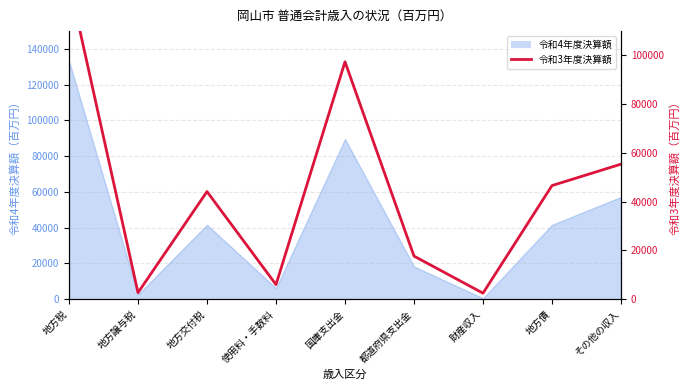

Which label corresponds to the largest value in the chart?

地方税